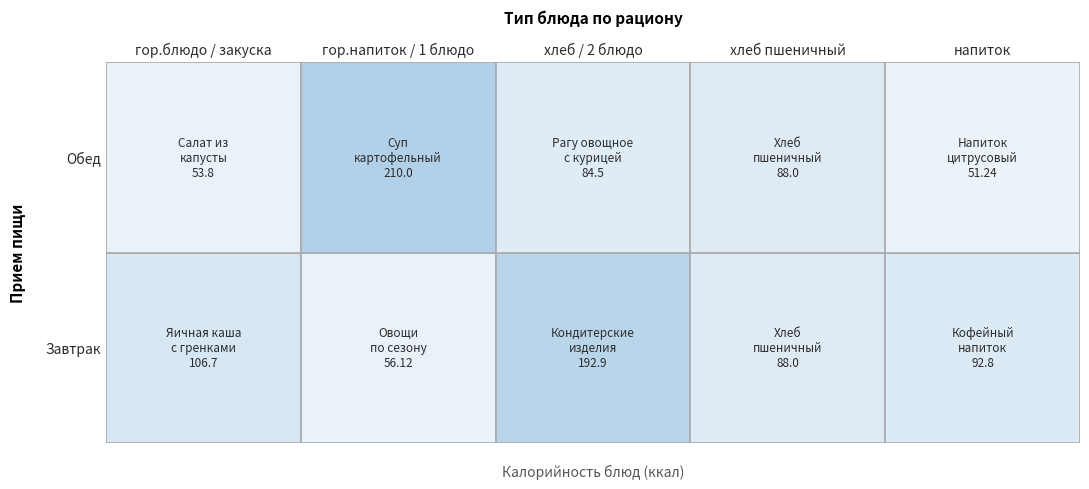

The value of Завтрак at 4 is 92.8. True or false?

True